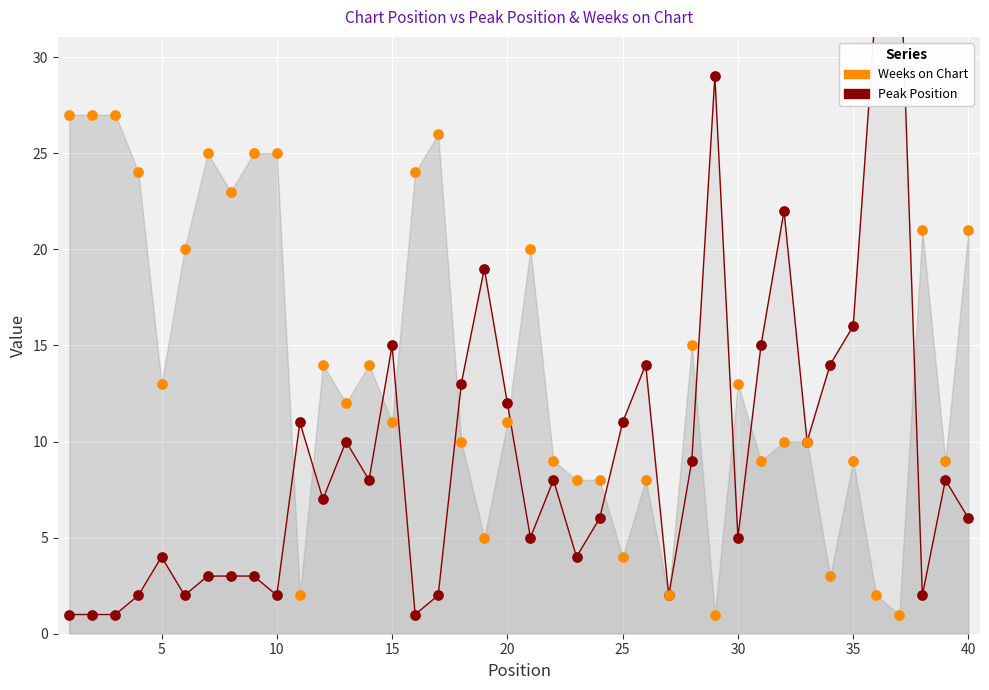

Which series has the largest total across all categories?

Weeks on Chart